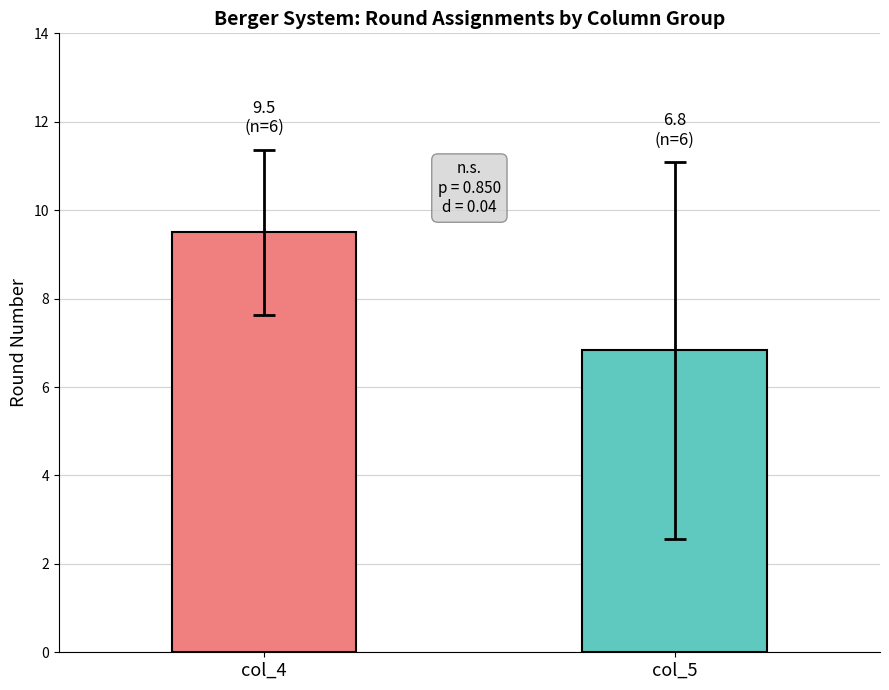

How many categories are shown in the chart?

1